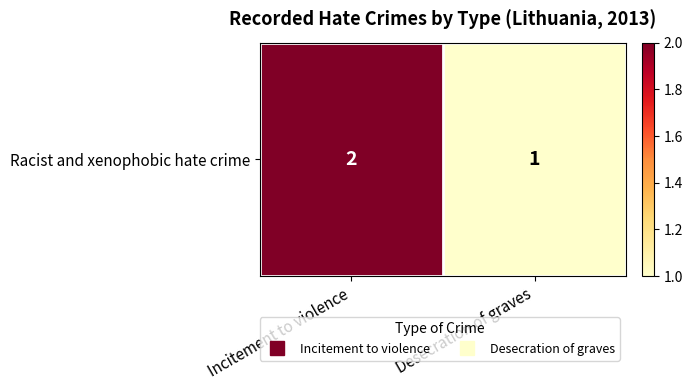

Which category has the lowest value across all series?

Desecration of graves